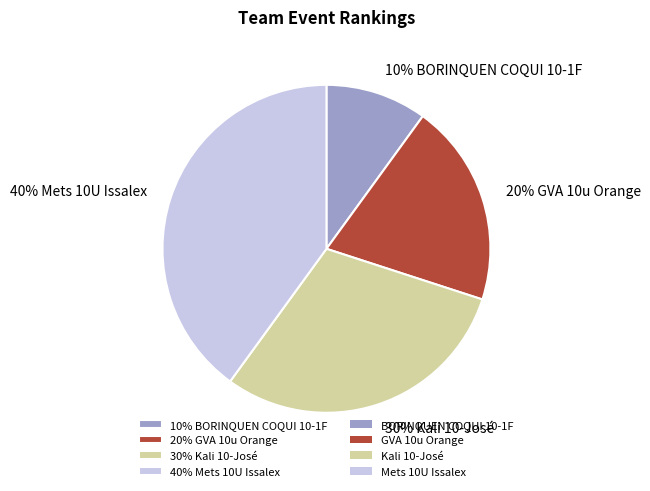

True or false: 10% BORINQUEN COQUI 10-1F accounts for 1% of the total.

False